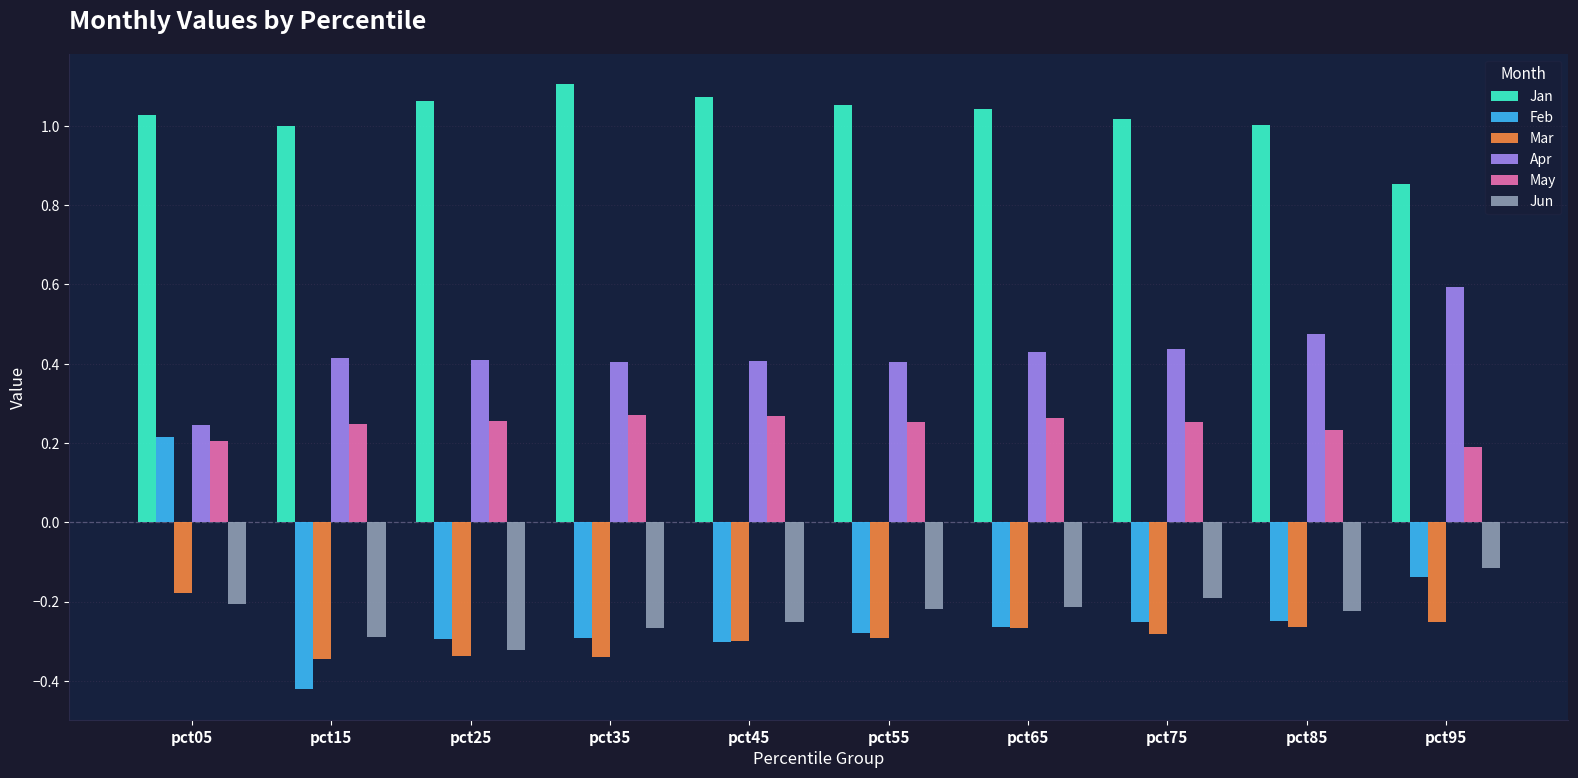

The Apr series shows 0.2 at pct05. True or false?

True